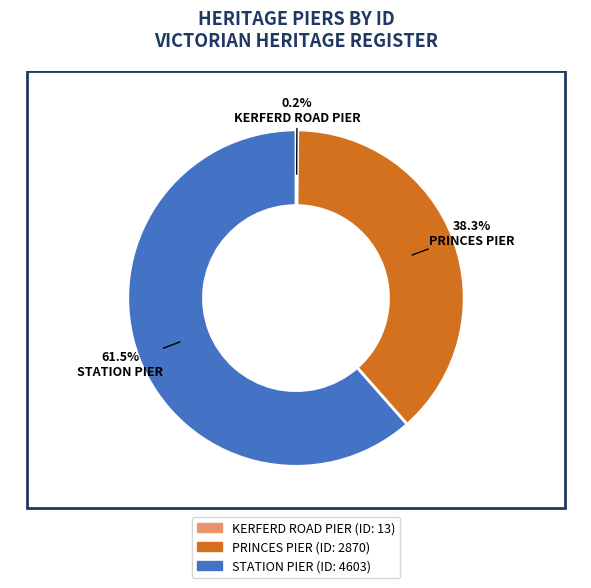

Approximately how many times larger is the value at STATION PIER compared to PRINCES PIER?

1.6